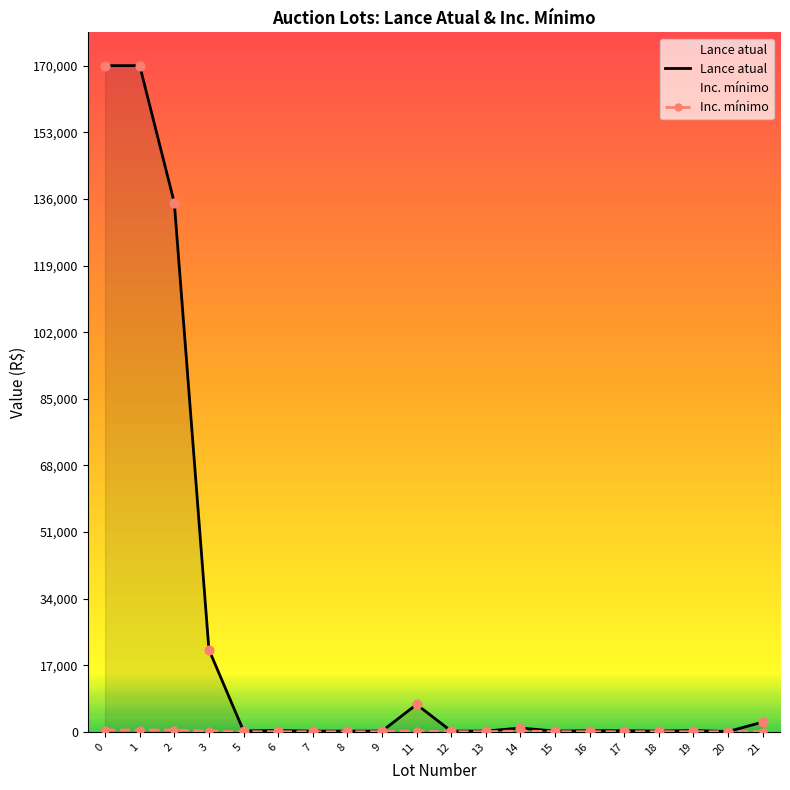

Is the value of Inc. mínimo at 21 greater than the value of Lance atual at 6?

No